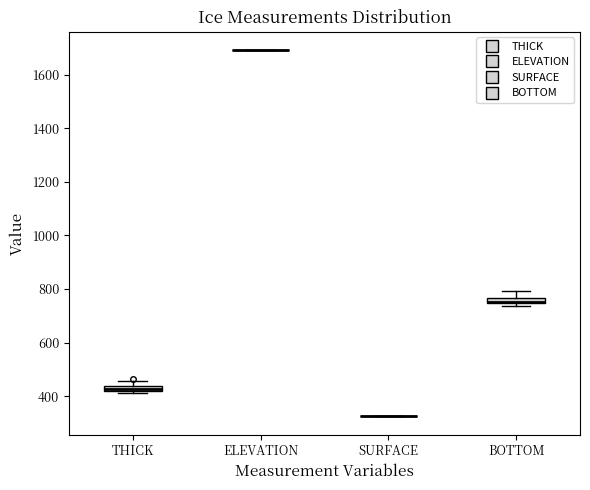

Where is the lower edge of the box for BOTTOM on the y-axis? The values are not printed on the chart, so give them approximately, as read against the axis.

740